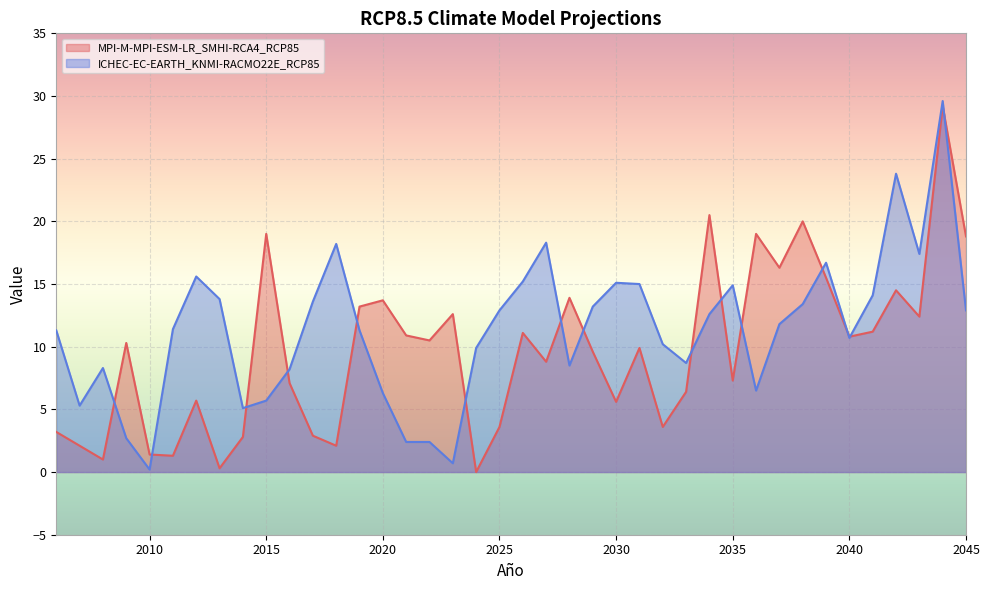

What is the approximate value of MPI-M-MPI-ESM-LR_SMHI-RCA4_RCP85 at 2014?

2.8